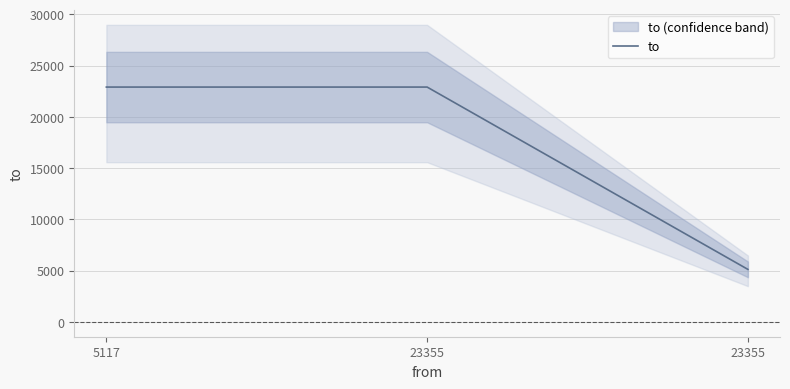

Reading left to right, extract all data points from this chart.

5117=22898	23355=22898	23355=5117